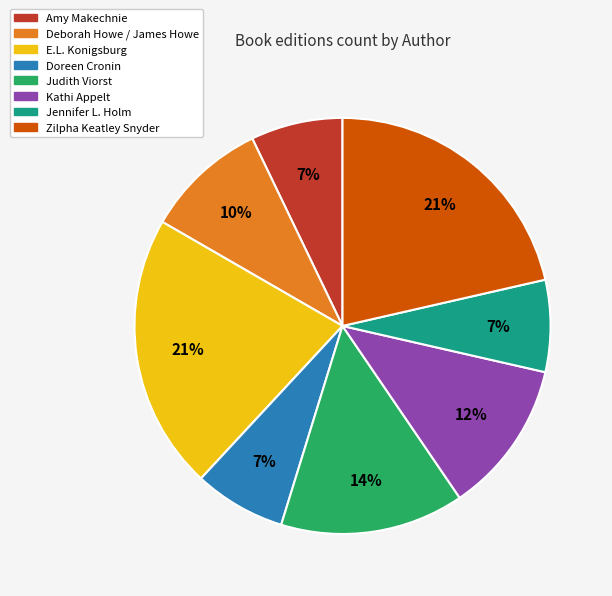

Does any single category account for the majority?

No